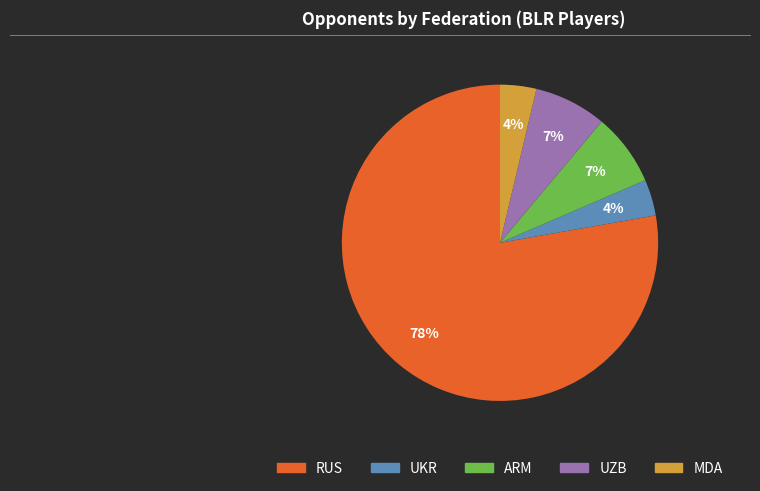

How many slices are in this pie chart?

5